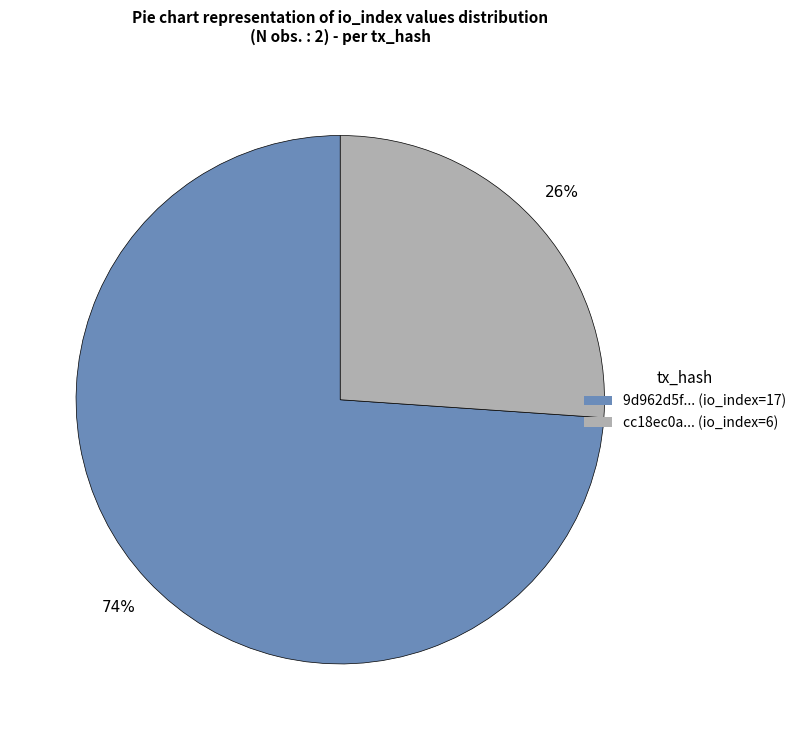

How many slices are in this pie chart?

2